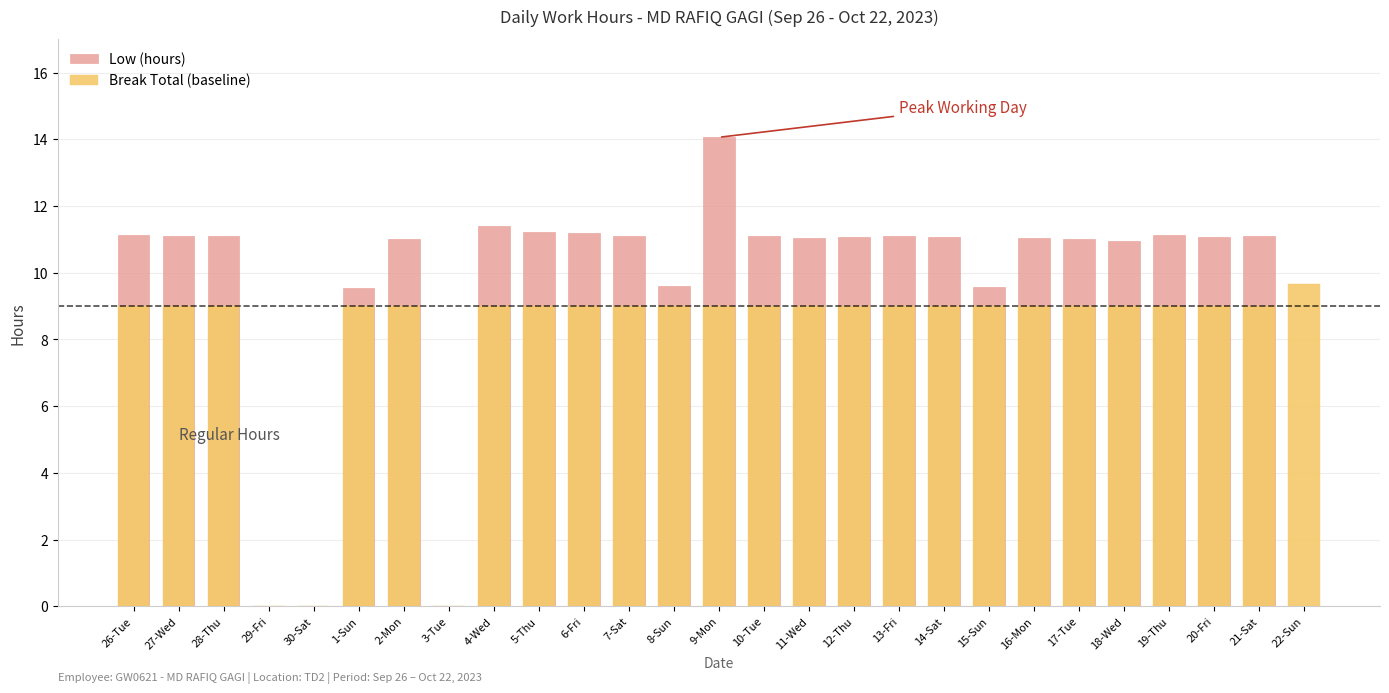

Which category has the highest value across all series?

9-Mon